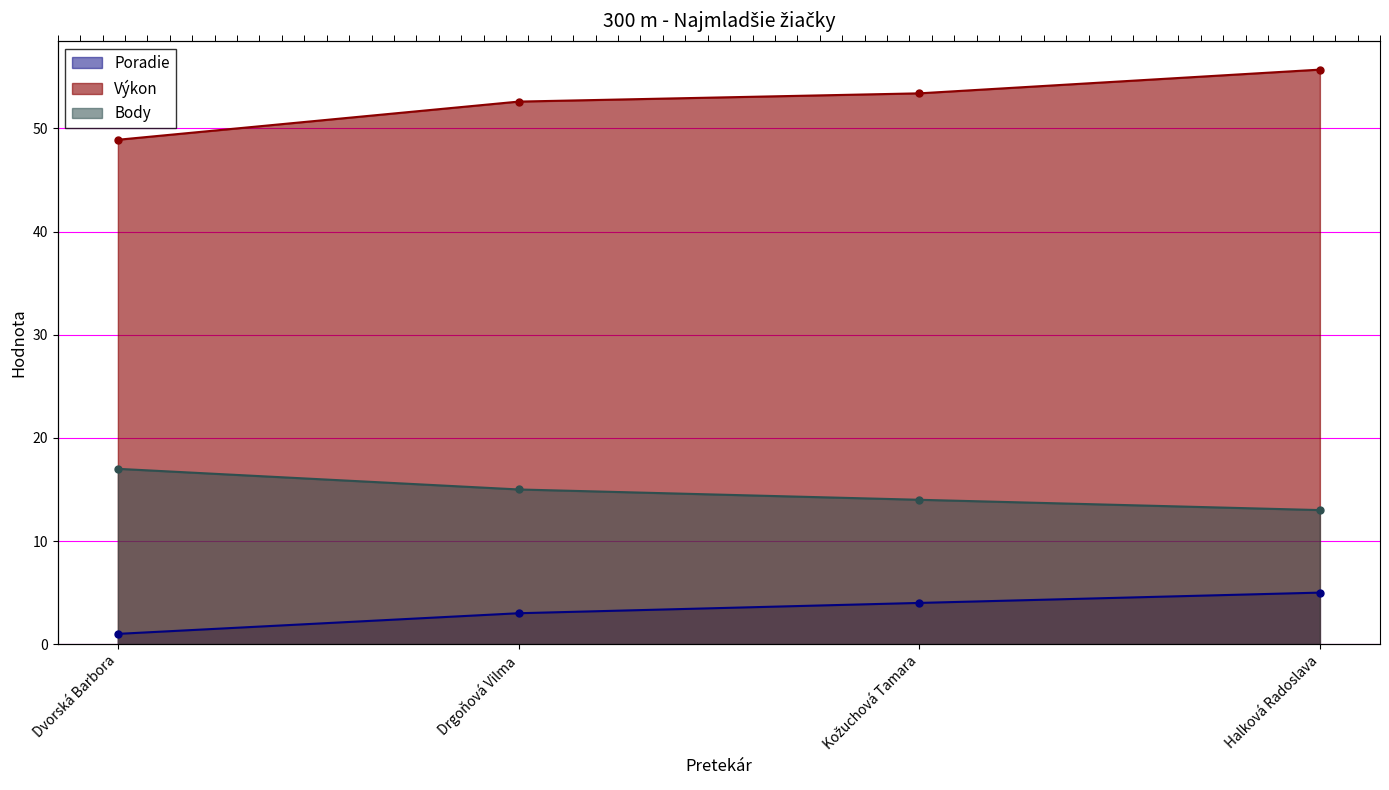

What position from the right is Dvorská Barbora?

4